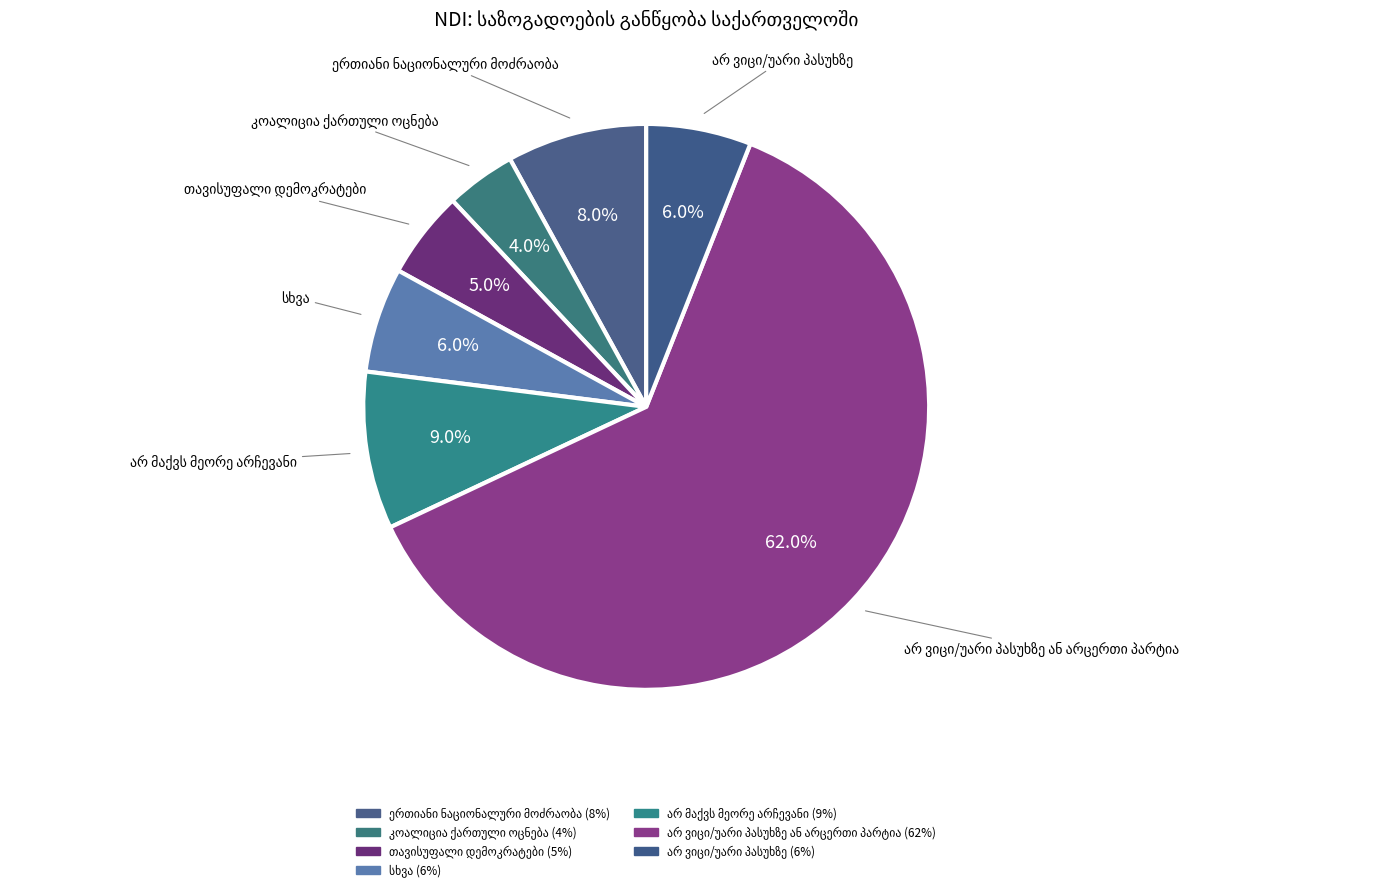

Which slice represents more than half of the pie?

არ ვიცი/უარი პასუხზე ან არცერთი პარტია